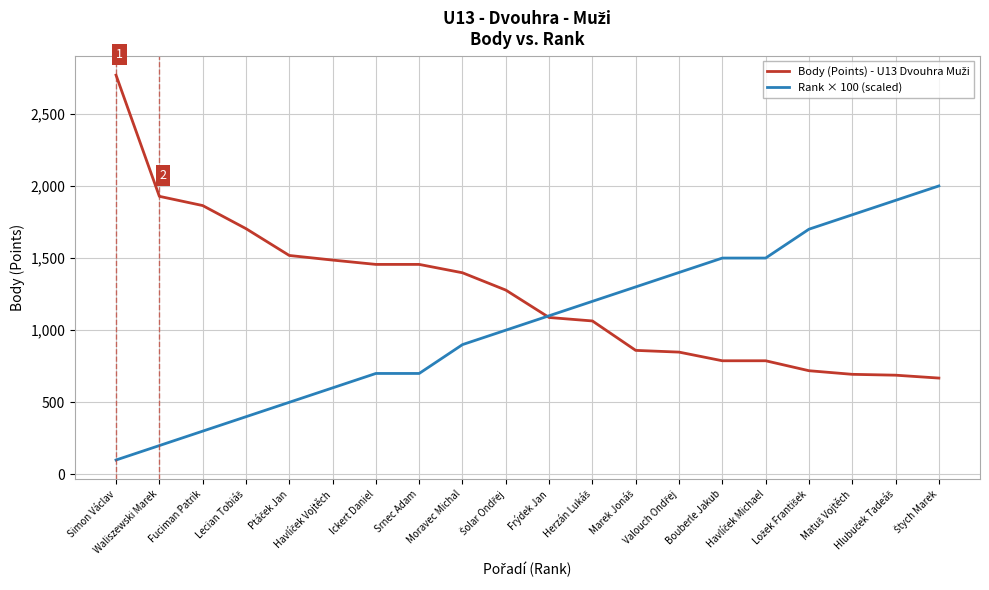

Reading left to right, what are all the values shown in this chart?

Body (Points) - U13 Dvouhra Muži: Simon Václav=2768	Waliszewski Marek=1928	Fuciman Patrik=1864	Lecian Tobiáš=1704	Ptáček Jan=1518	Havlíček Vojtěch=1486	Ickert Daniel=1456	Srnec Adam=1456	Moravec Michal=1398	Šolar Ondřej=1278	Frýdek Jan=1088	Herzán Lukáš=1064	Marek Jonáš=860	Valouch Ondřej=848	Bouberle Jakub=788	Havlíček Michael=788	Ložek František=719	Matuš Vojtěch=694	Hlubuček Tadeáš=688	Štych Marek=668
Rank × 100 (scaled): Simon Václav=100	Waliszewski Marek=200	Fuciman Patrik=300	Lecian Tobiáš=400	Ptáček Jan=500	Havlíček Vojtěch=600	Ickert Daniel=700	Srnec Adam=700	Moravec Michal=900	Šolar Ondřej=1000	Frýdek Jan=1100	Herzán Lukáš=1200	Marek Jonáš=1300	Valouch Ondřej=1400	Bouberle Jakub=1500	Havlíček Michael=1500	Ložek František=1700	Matuš Vojtěch=1800	Hlubuček Tadeáš=1900	Štych Marek=2000